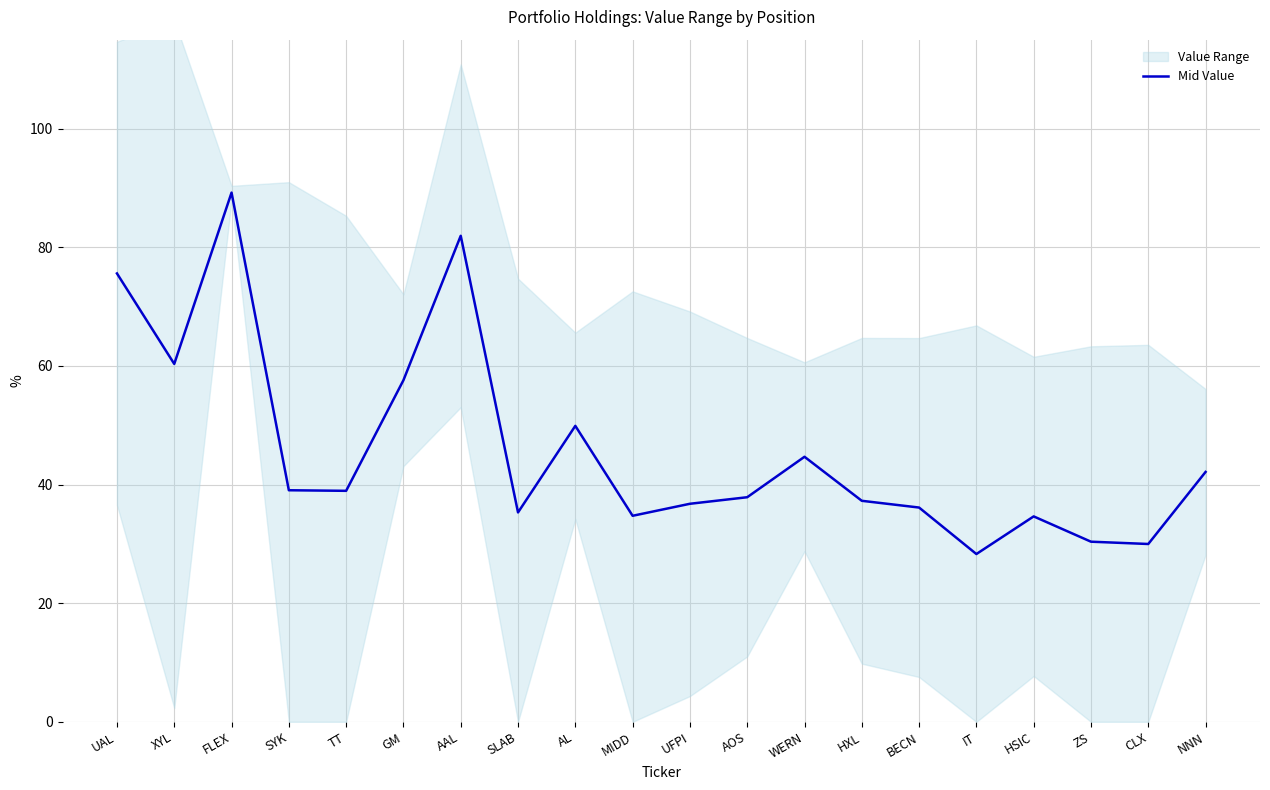

How many interior local valleys (lower than both neighbors) does the data have?

6